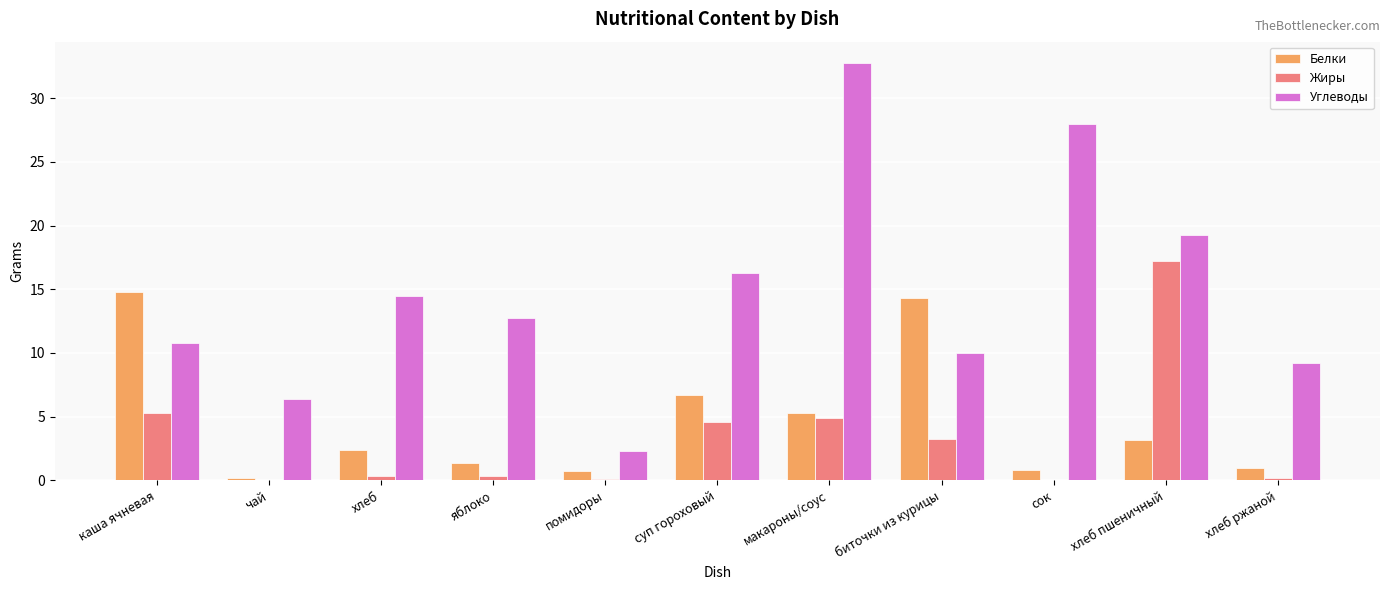

What is the total value across all series at хлеб ржаной?

10.4